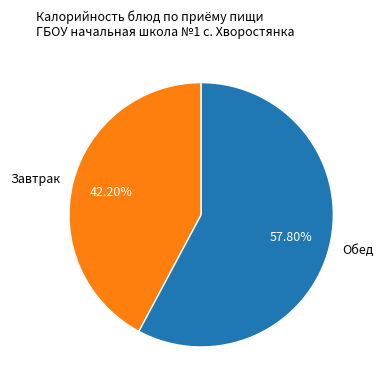

Do Обед and Завтрак together represent more than half of the pie?

Yes